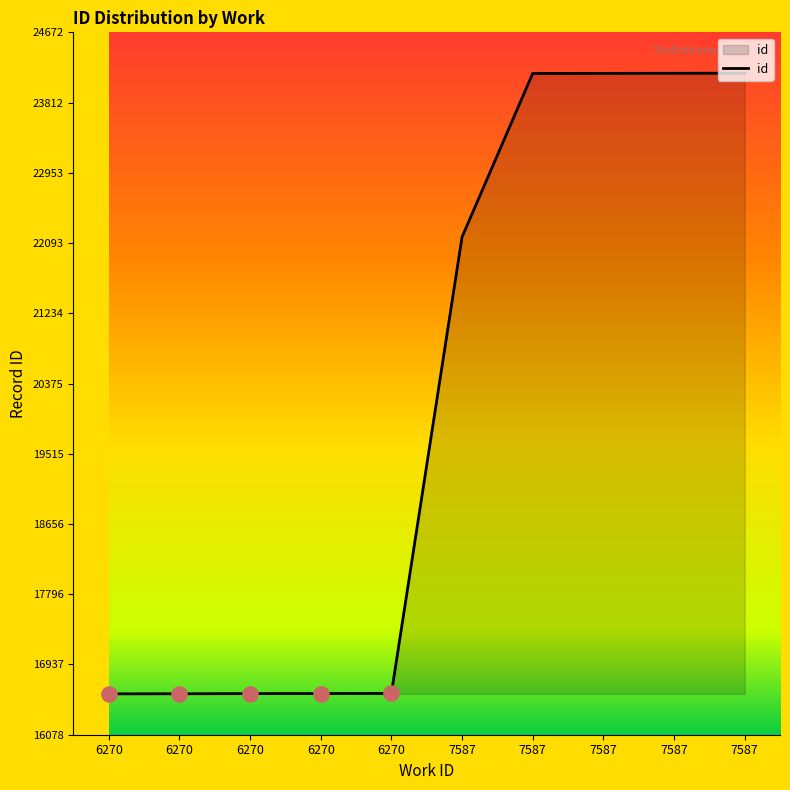

Is this an area chart (filled region under the line)?

Yes